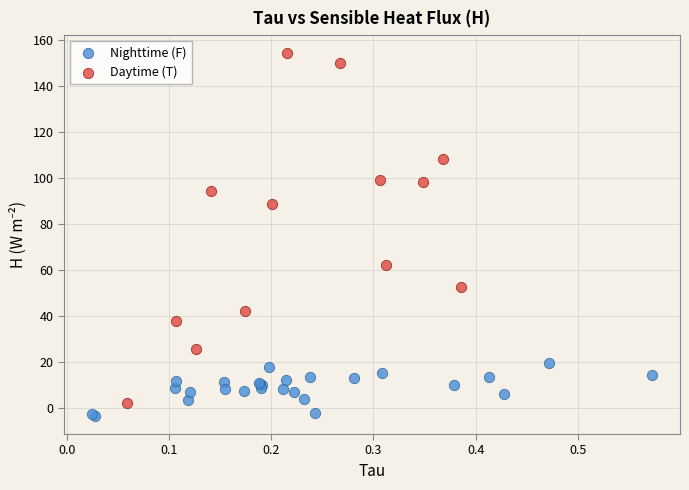

Which series reaches the maximum Y coordinate?

Daytime (T)